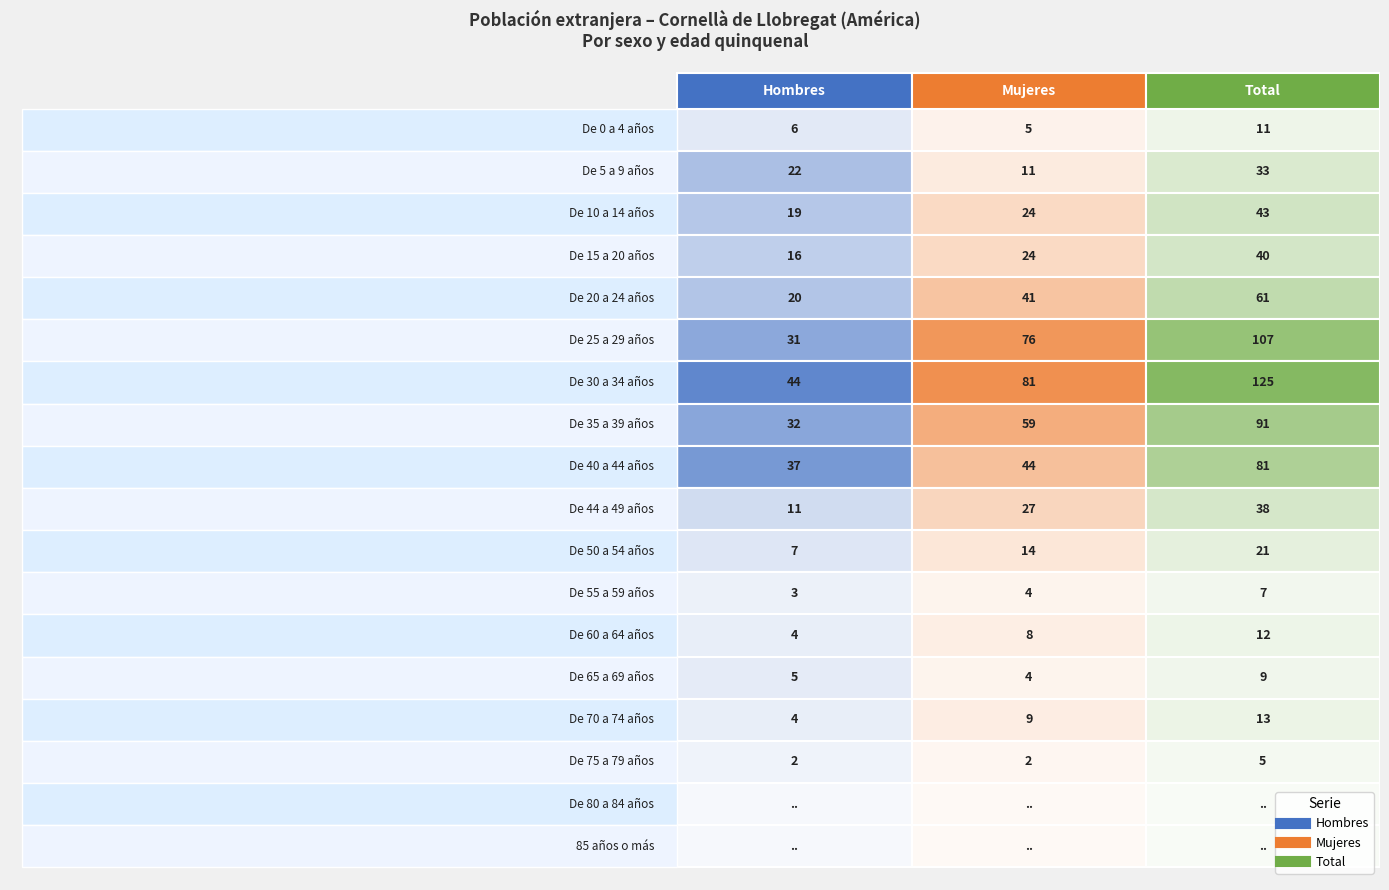

Reading left to right, extract all data points from this chart.

Hombres: 6	22	19	16	20	31	44	32	37	11	7	3	4	5	4	2	0	0
Mujeres: 5	11	24	24	41	76	81	59	44	27	14	4	8	4	9	2	0	0
Total: 11	33	43	40	61	107	125	91	81	38	21	7	12	9	13	5	0	0